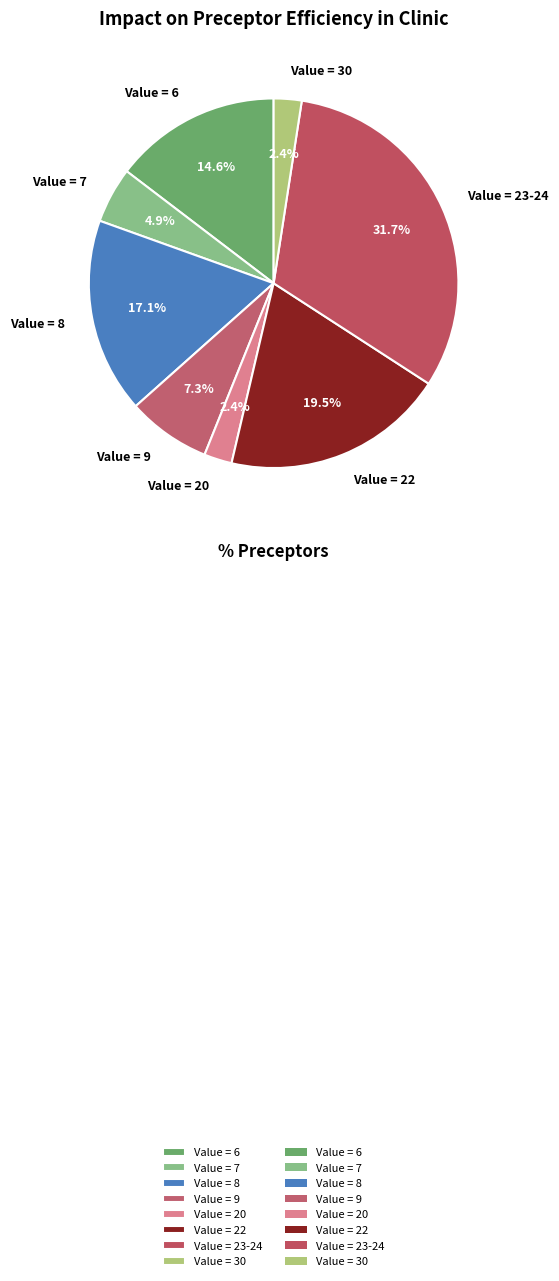

Approximately how many times larger is the value at Value = 8 compared to Value = 23-24?

0.5